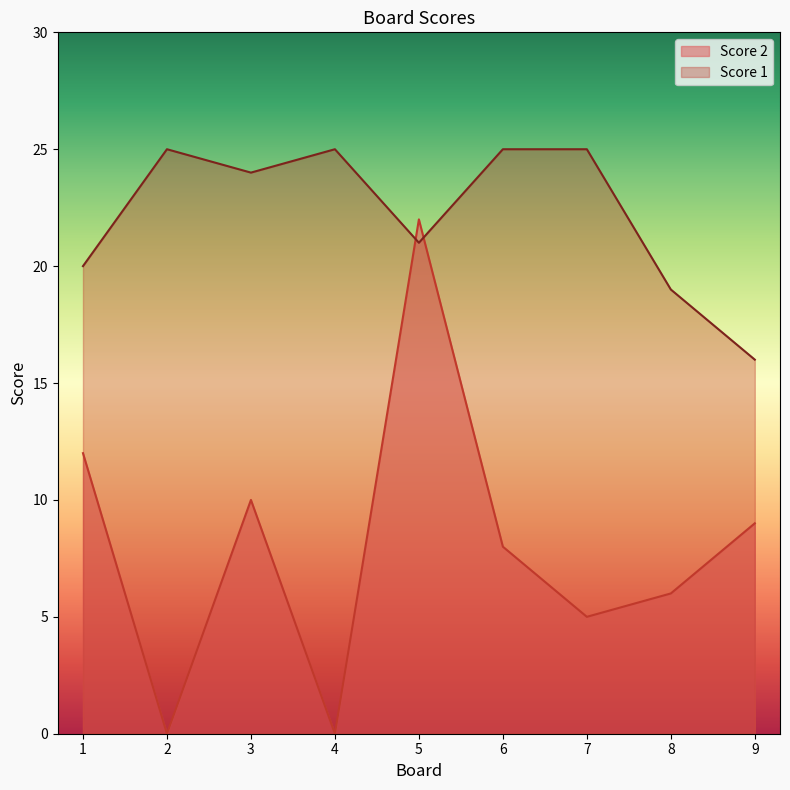

What is the difference between the maximum and second lowest values in the Score 2 series?

22